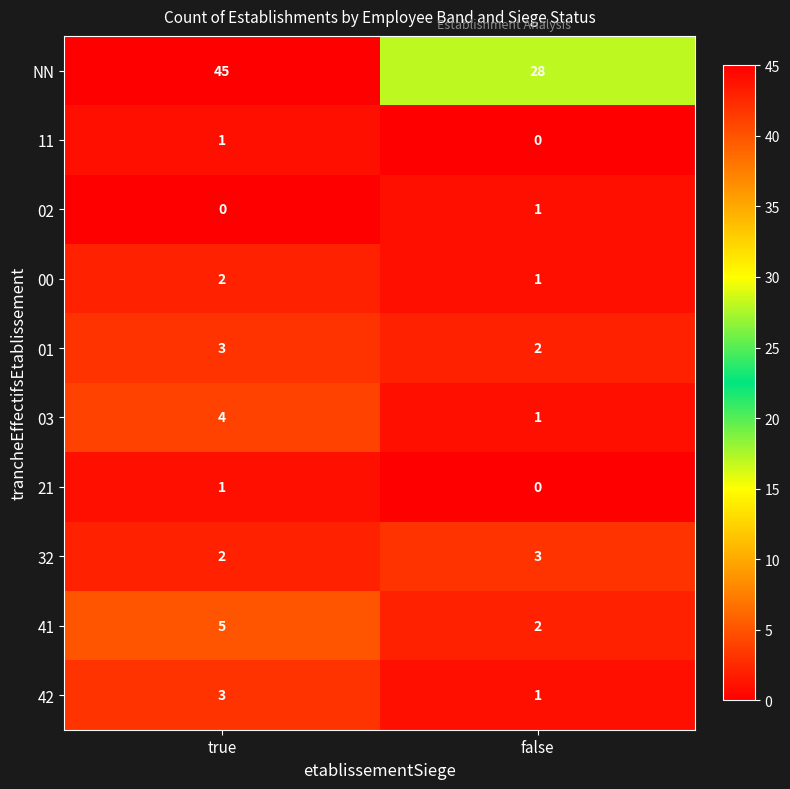

Count the number of data series in this chart.

10